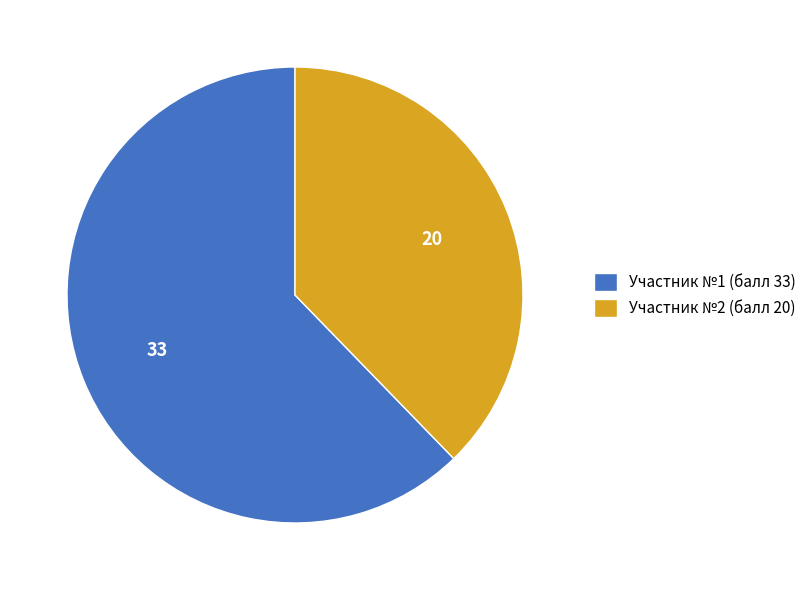

Do Участник №2 (балл 20) and Участник №1 (балл 33) together represent more than half of the pie?

Yes